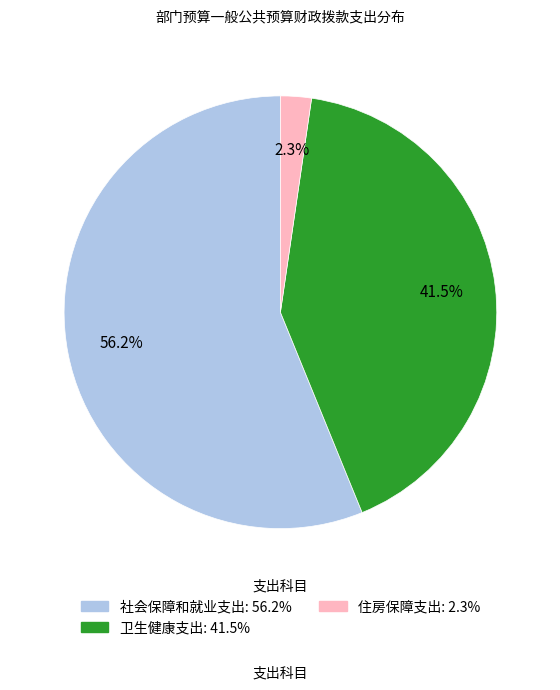

Count the number of slices in the pie.

3